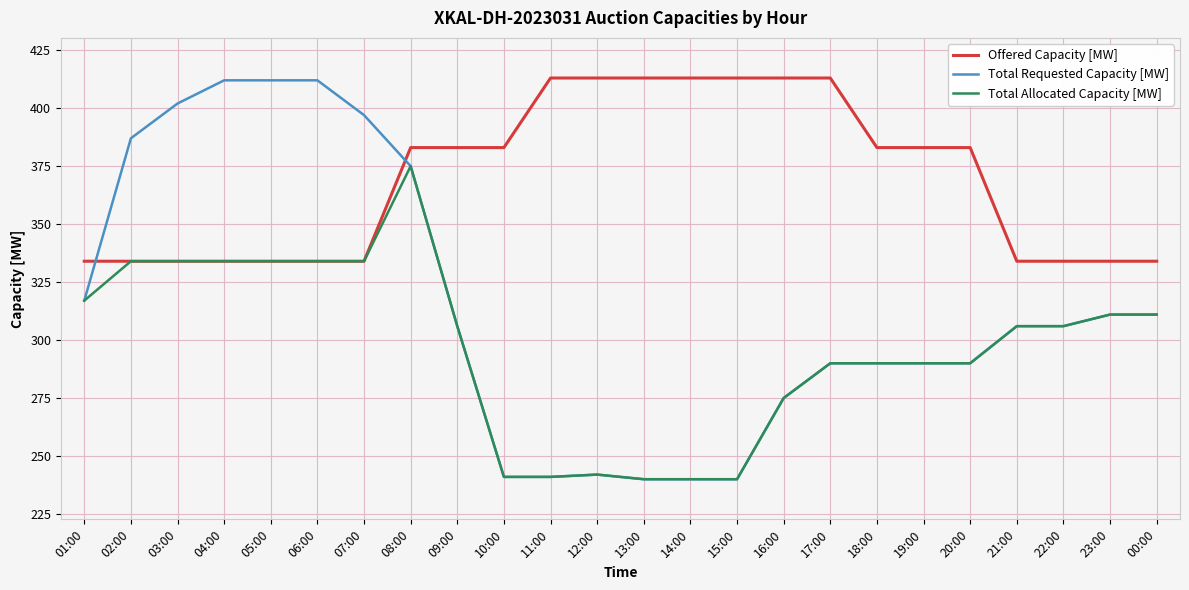

How many lines are shown in the chart?

3